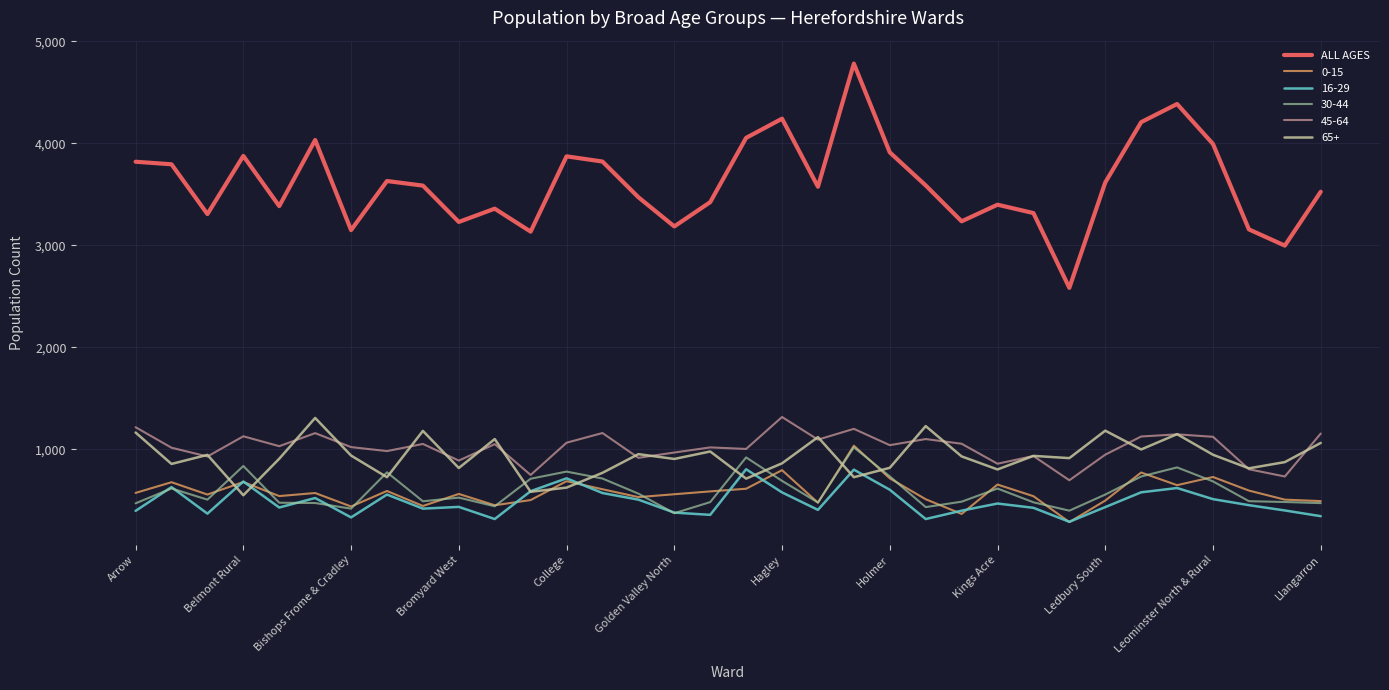

What is the maximum value shown in the chart?

4780